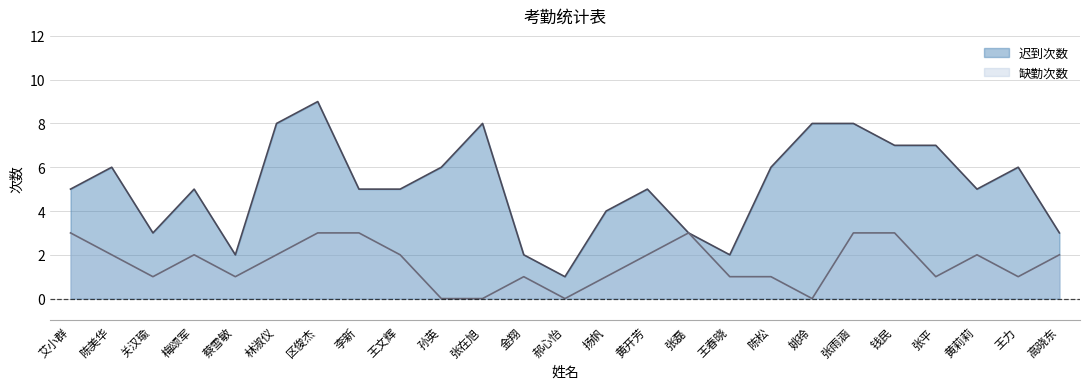

Reading left to right, what are all the values shown in this chart?

迟到次数: 5	6	3	5	2	8	9	5	5	6	8	2	1	4	5	3	2	6	8	8	7	7	5	6	3
缺勤次数: 3	2	1	2	1	2	3	3	2	0	0	1	0	1	2	3	1	1	0	3	3	1	2	1	2